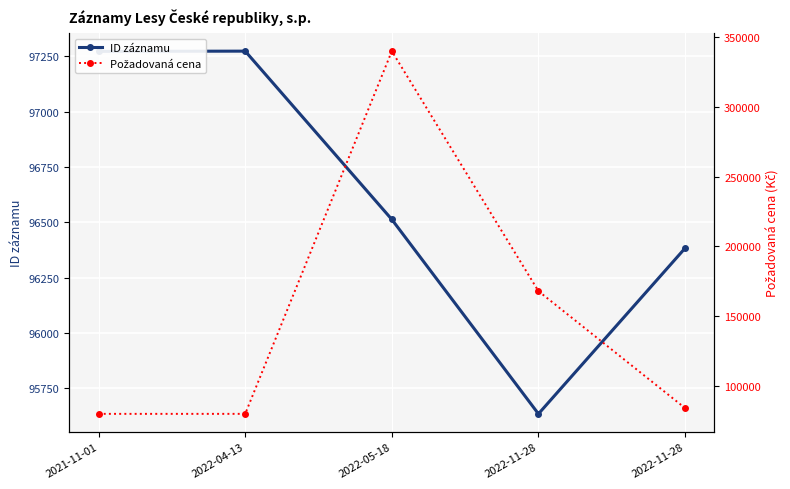

At which category does ID záznamu reach its first local peak?

2022-04-13